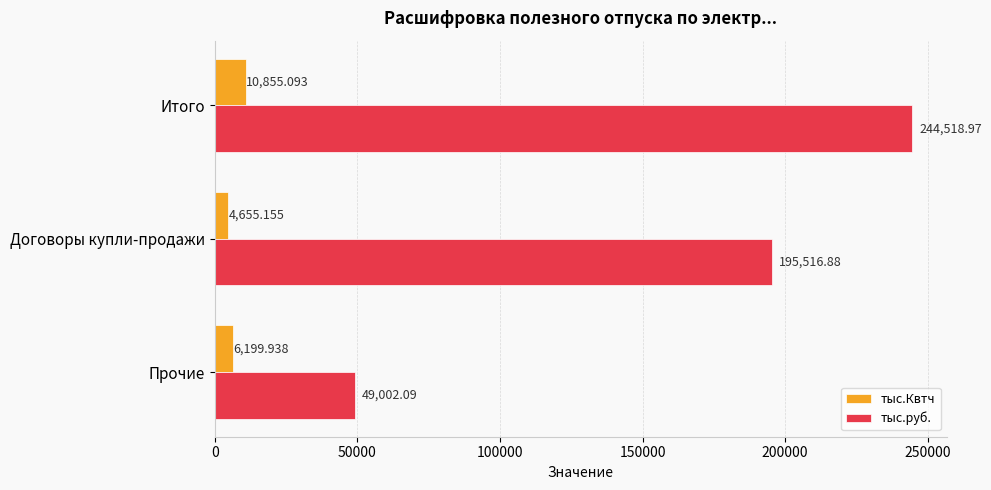

What is the lowest value of the тыс.руб. series?

49002.1